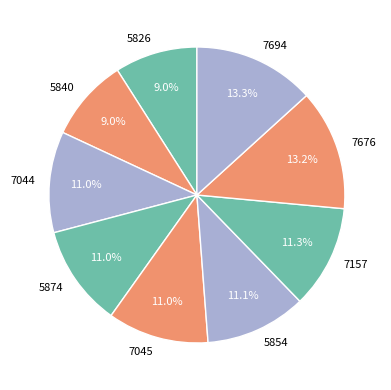

Approximately how many times larger is the value at 7044 compared to 7157?

1.0